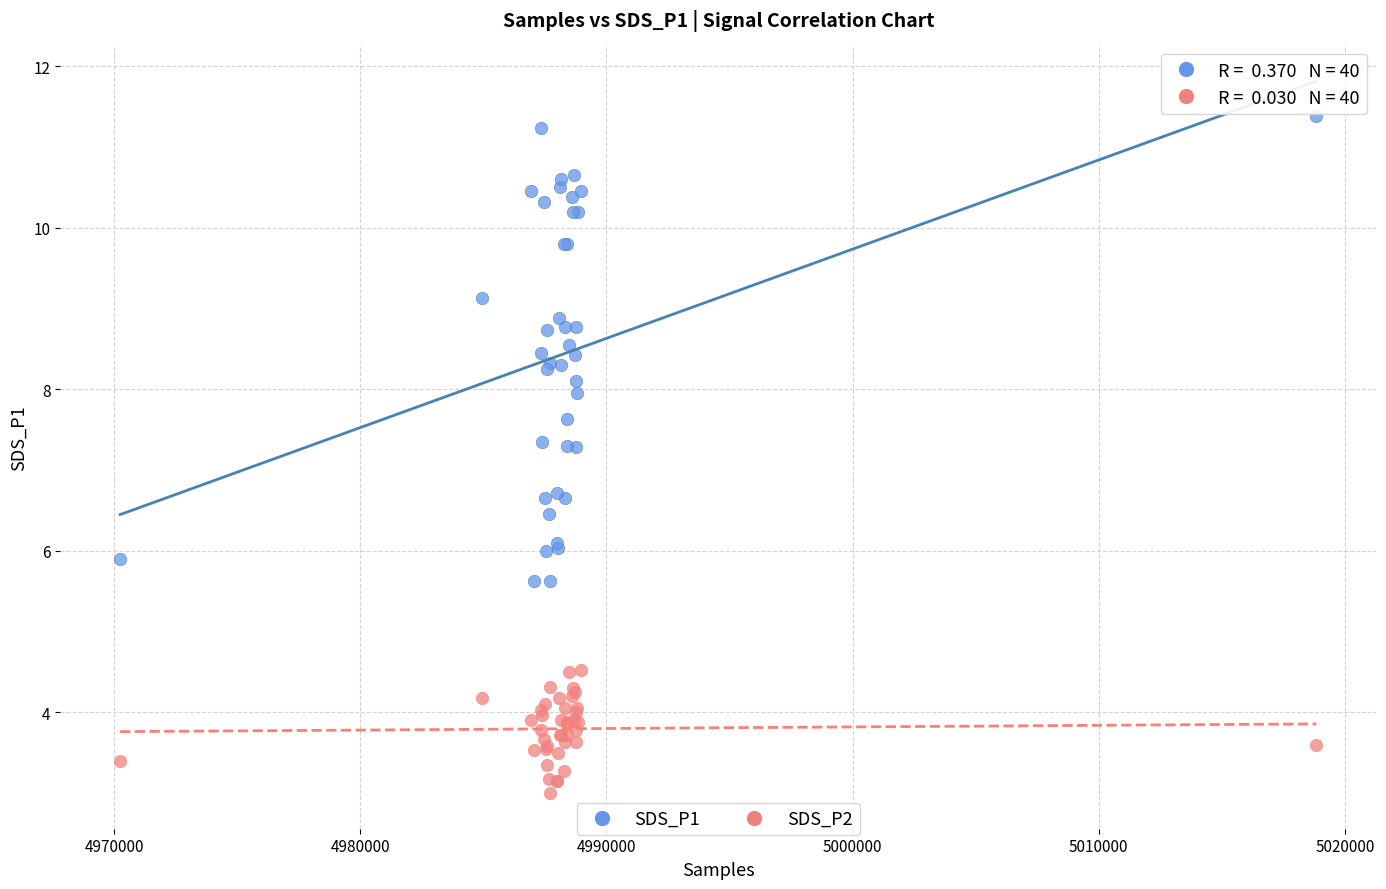

Which series reaches the minimum Y coordinate?

SDS_P2